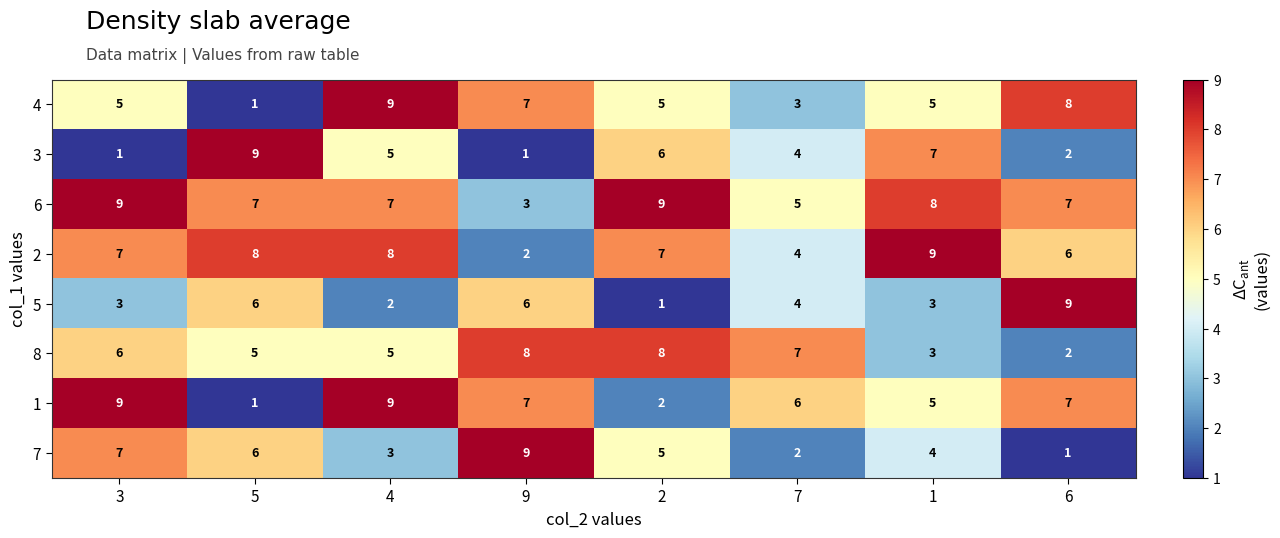

What is the difference between the highest and lowest values at 1?

6